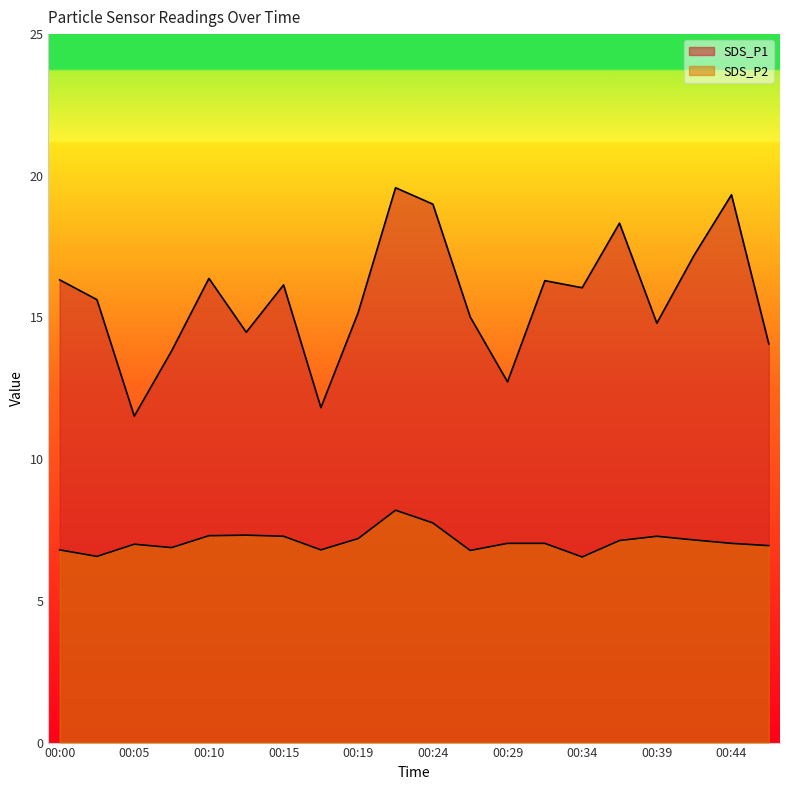

Which series has the largest total across all categories?

SDS_P1